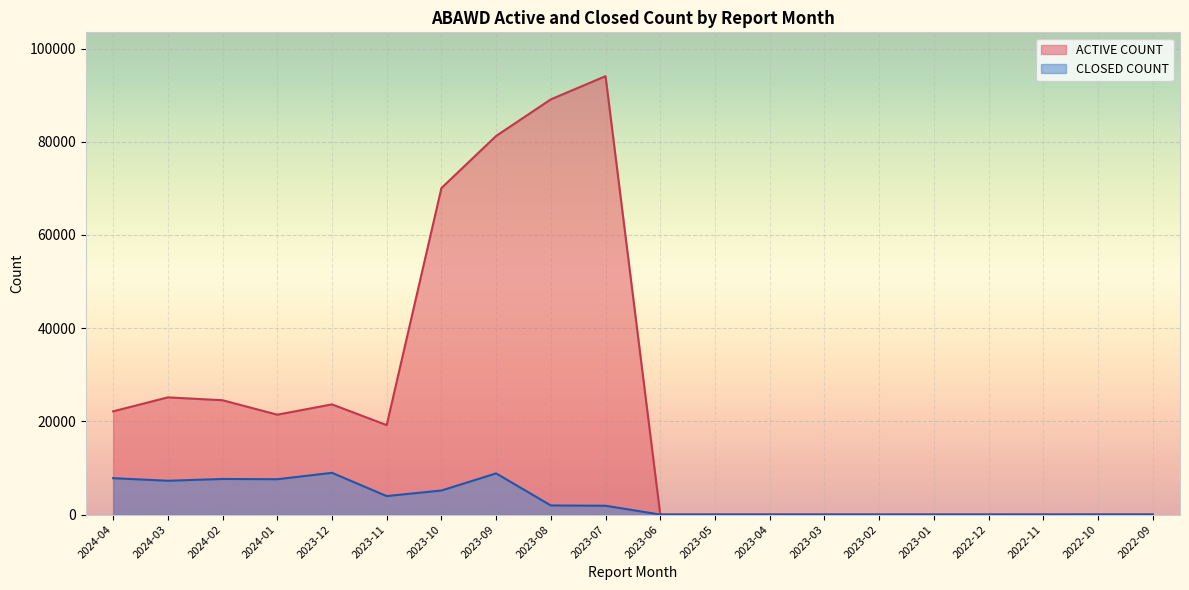

How many values in ACTIVE COUNT are above zero?

16